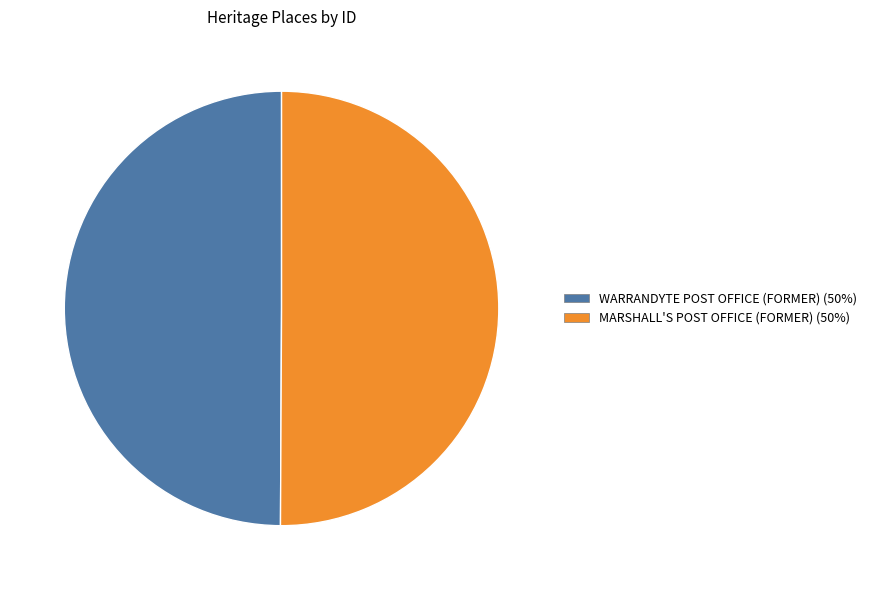

How many segments does this pie chart have?

2